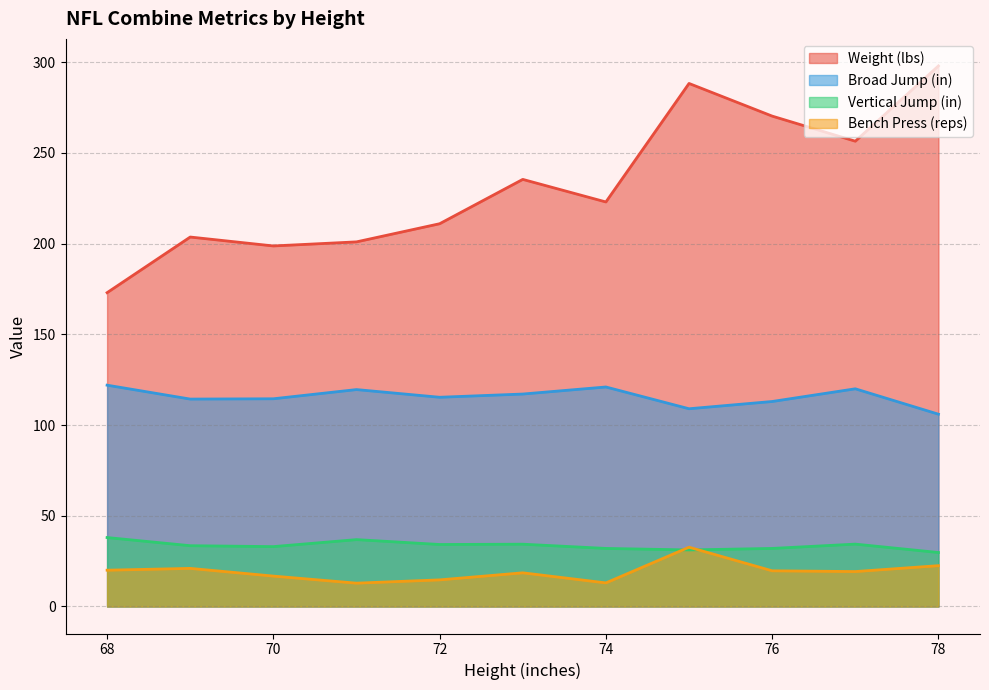

Which series has the largest range (max minus min)?

Weight (lbs)